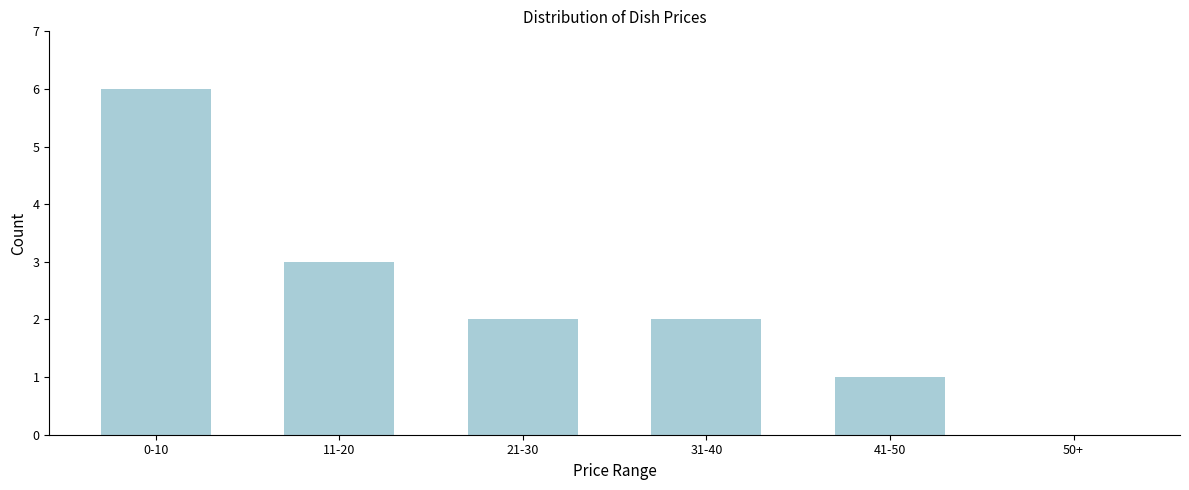

Reading left to right, what are all the values shown in this chart?

0-10=6	11-20=3	21-30=2	31-40=2	41-50=1	50+=0